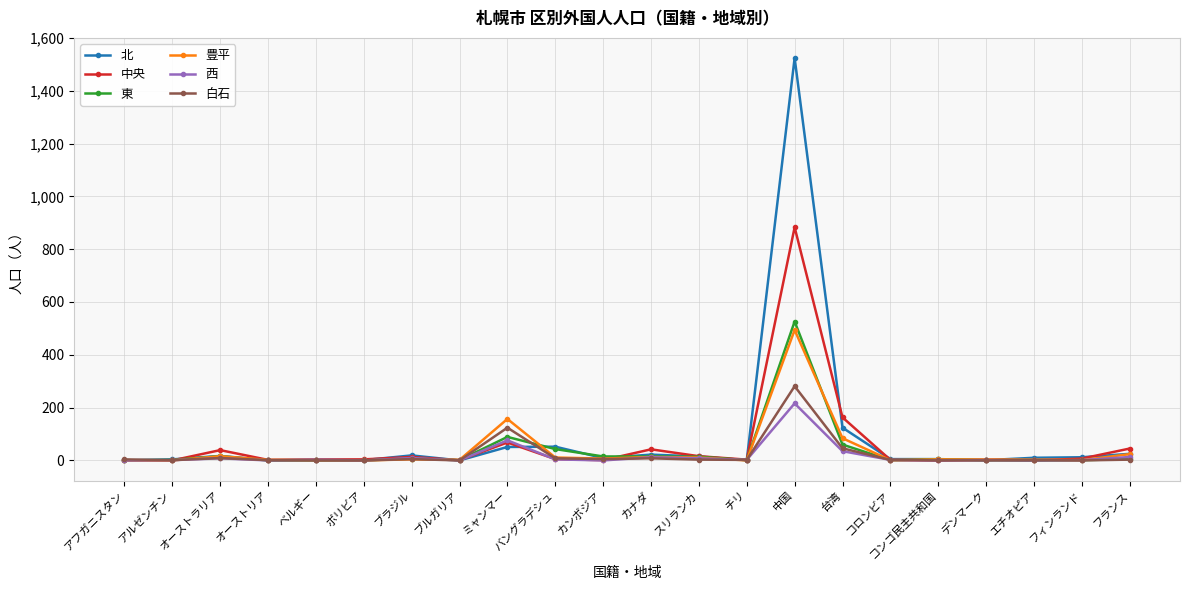

What are all the series names shown in the legend?

北, 中央, 東, 豊平, 西, 白石